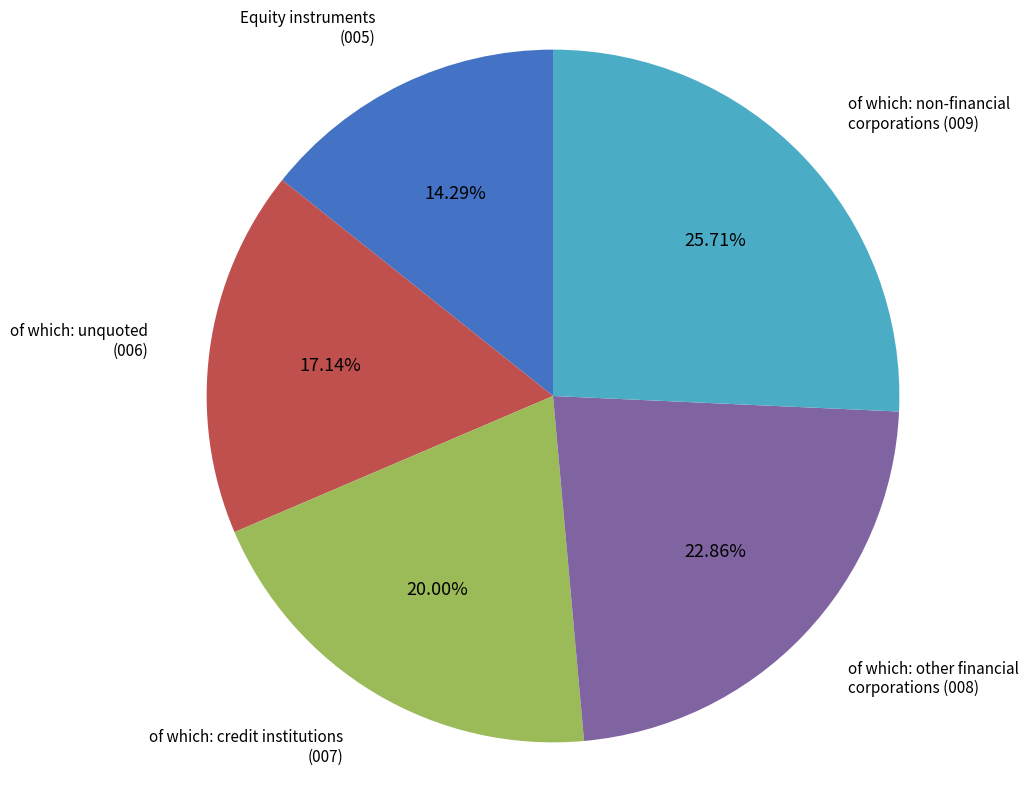

Does of which: other financial corporations account for over 50% of the chart?

No